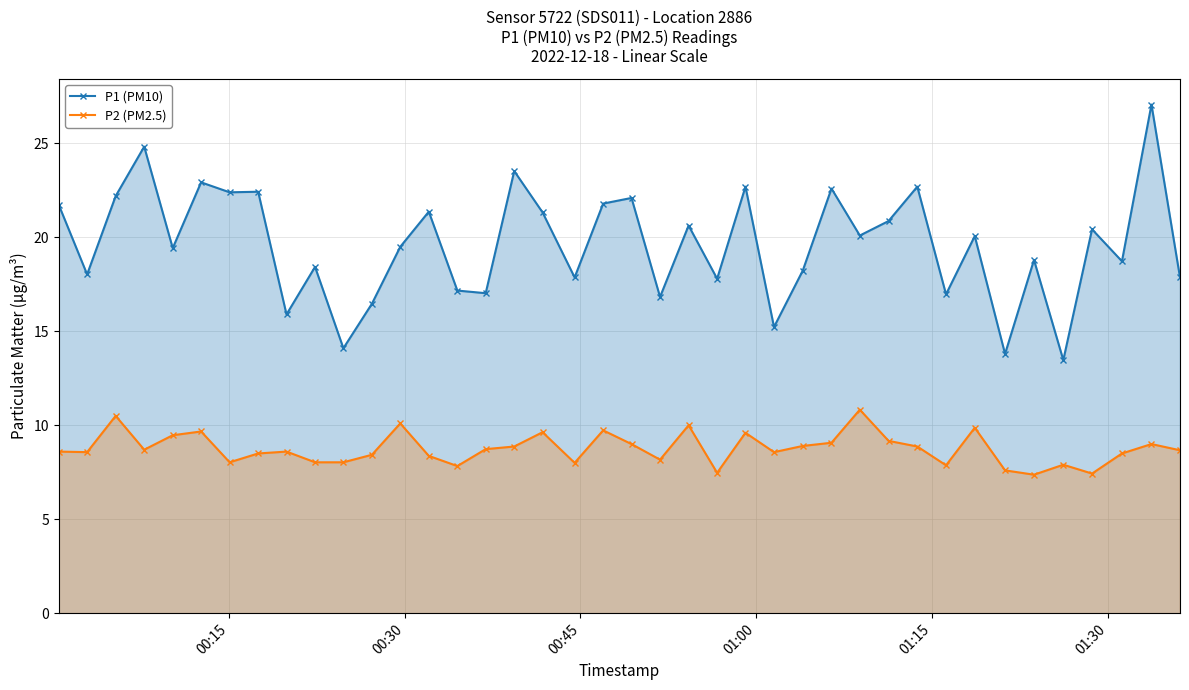

At how many categories does at least one series exceed 13?

40